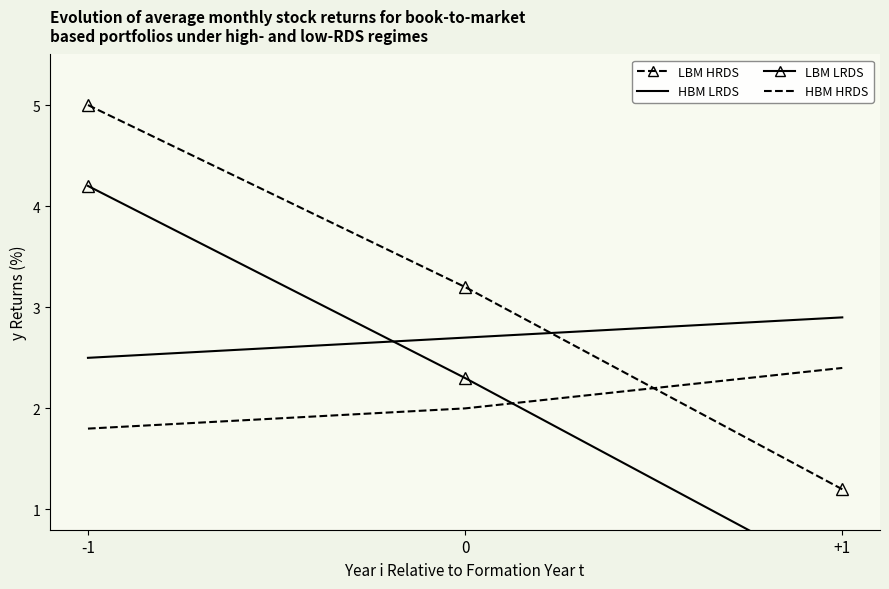

What value does the HBM HRDS series have at +1?

2.4